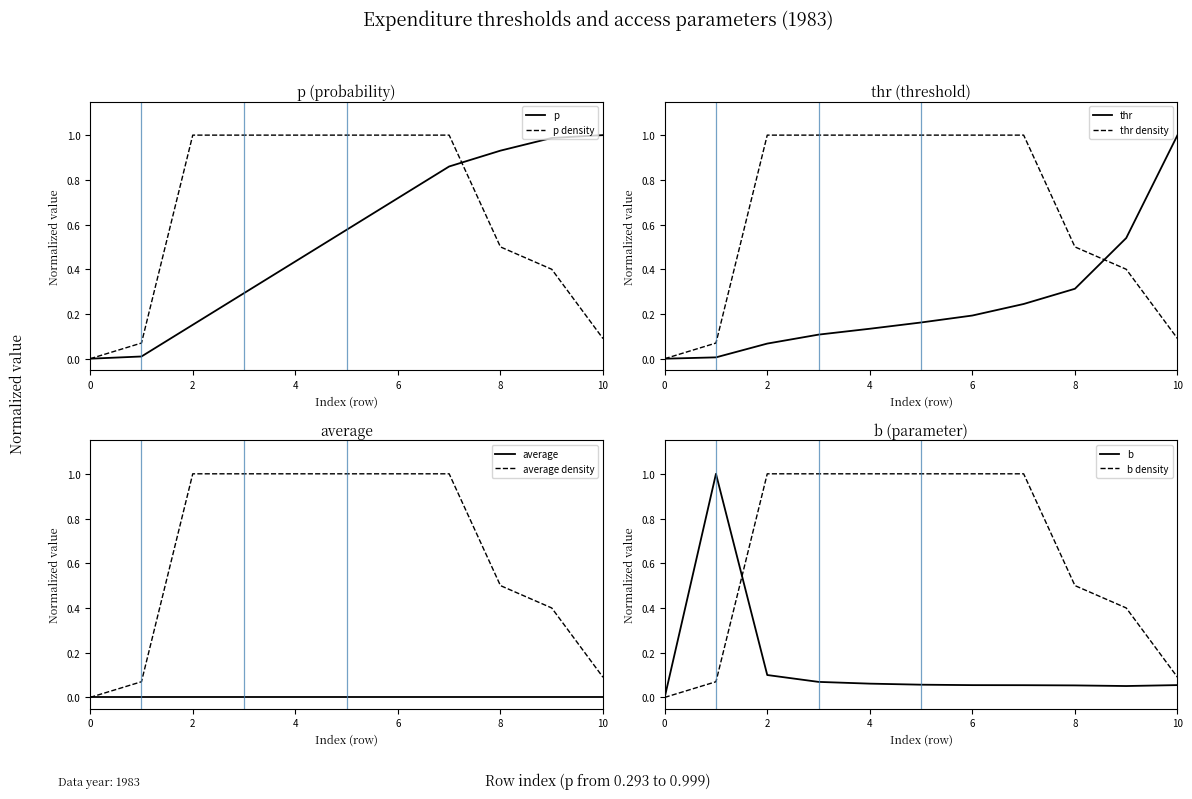

Where is the first local minimum for b?

9